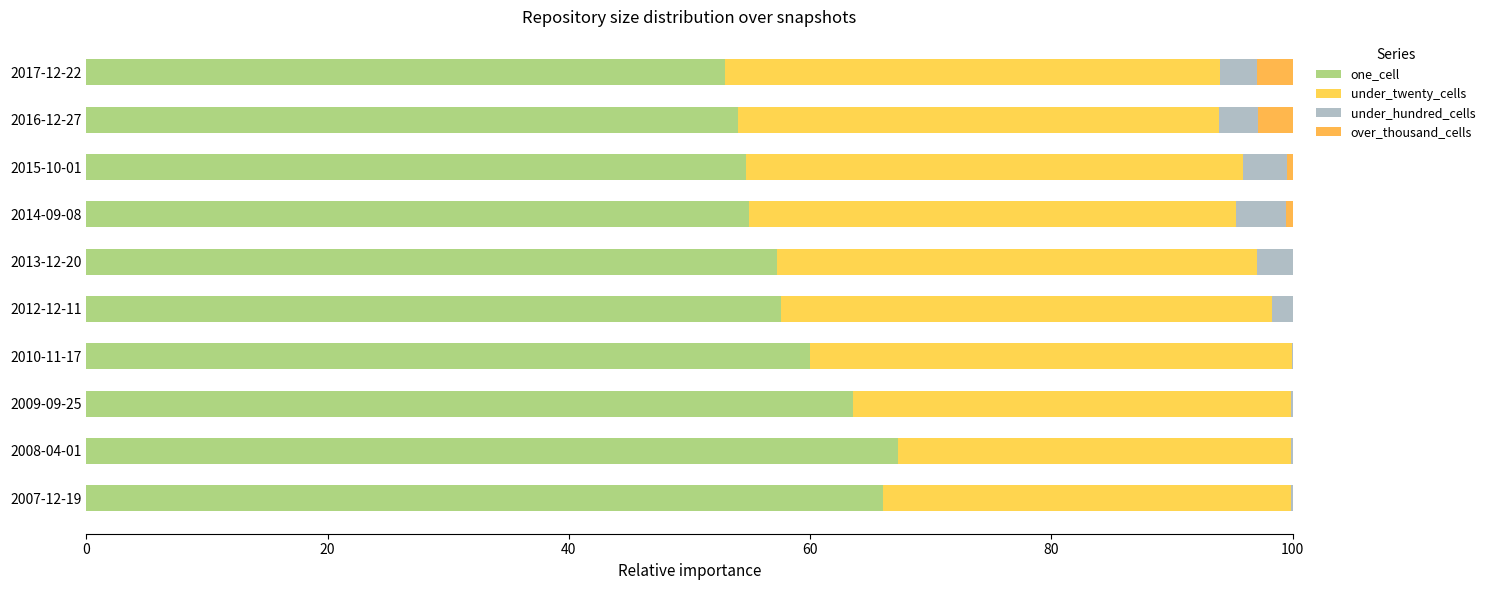

What is the average value of the over_thousand_cells series?

0.7